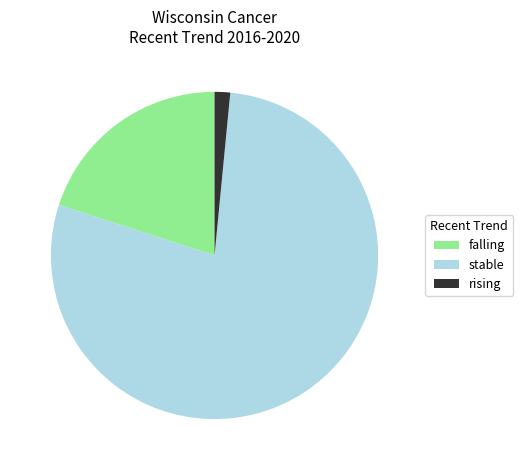

Is it true that stable is 89% of the pie?

False